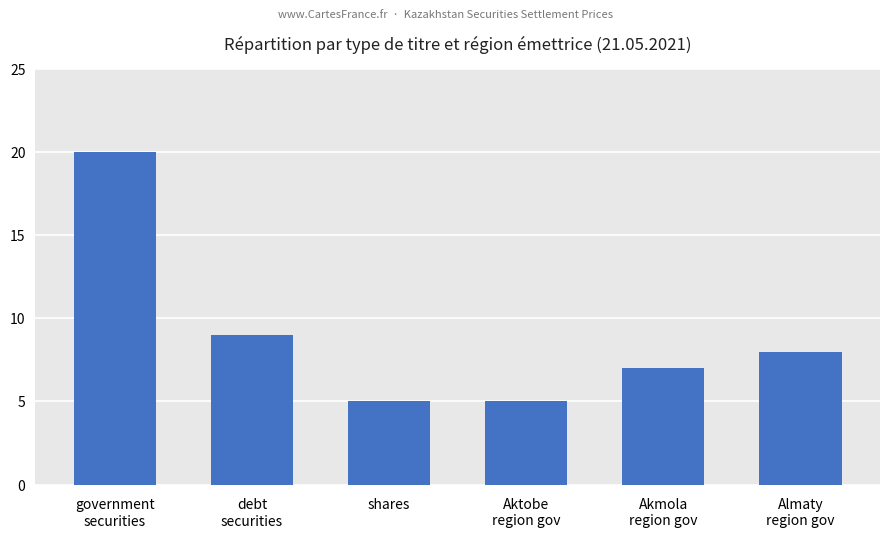

How many categories are shown in the chart?

6